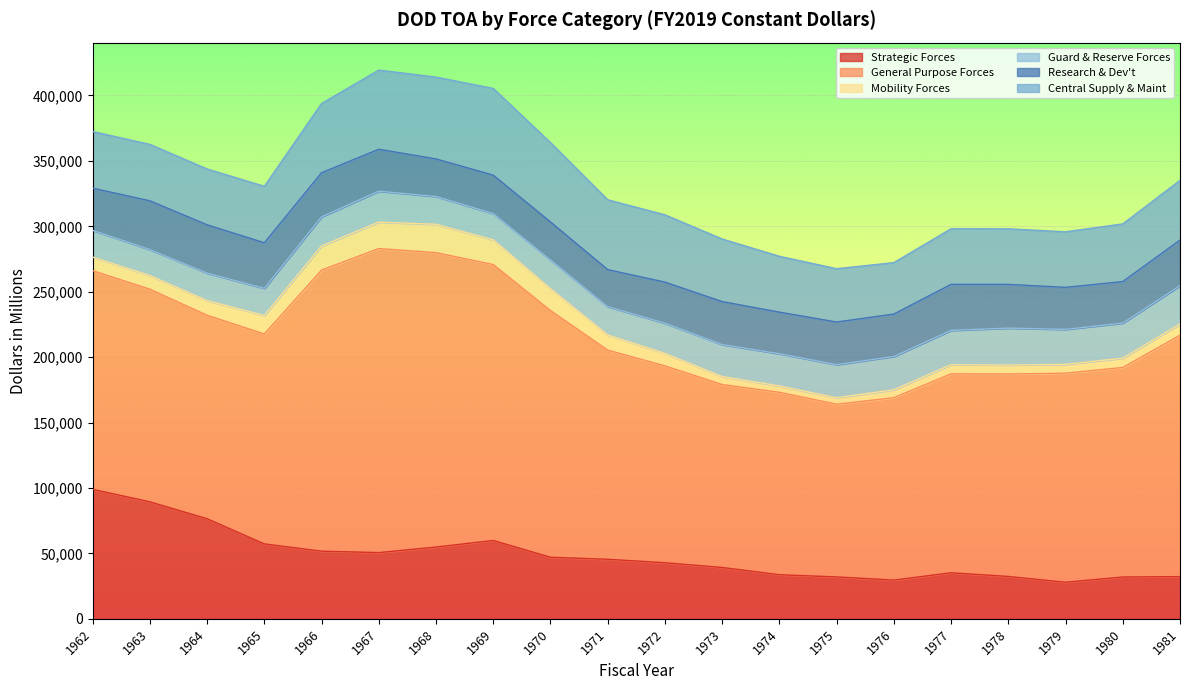

True or false: Central Supply & Maint and Mobility Forces cross at least once.

False